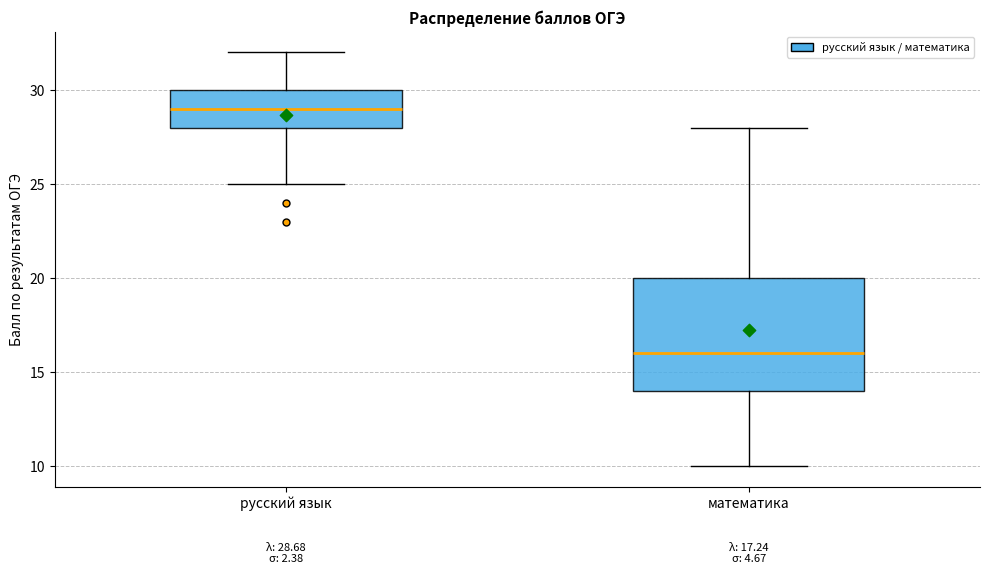

Which box has the highest median line?

русский язык